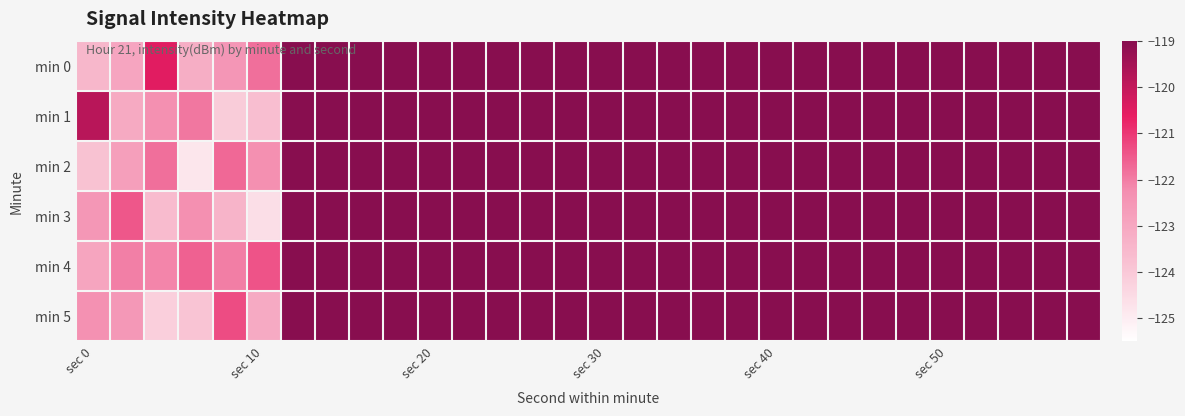

At which category is the sum across all series the highest?

6